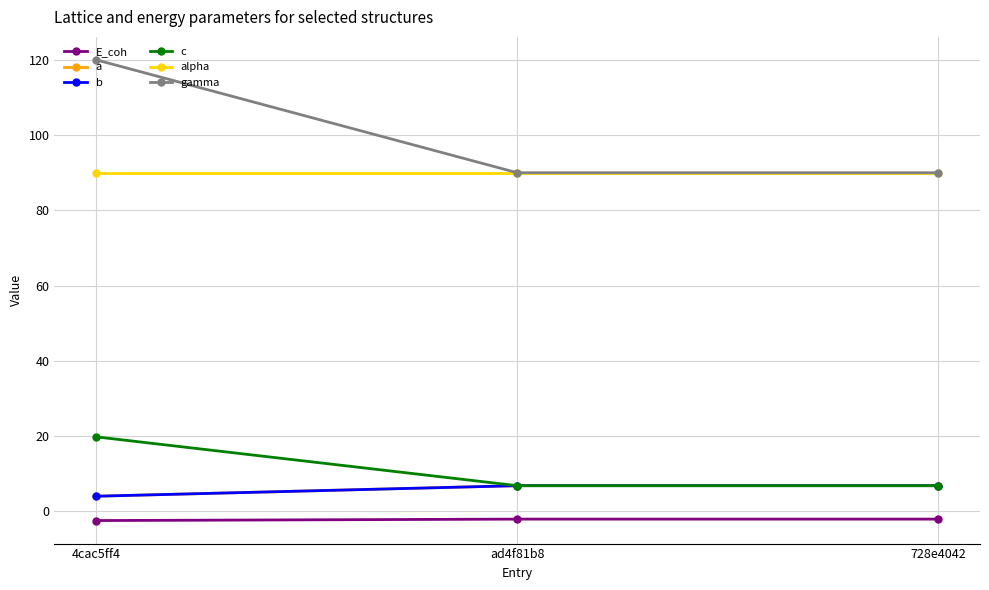

What is the spread (max minus min) of values at 4cac5ff4?

122.5